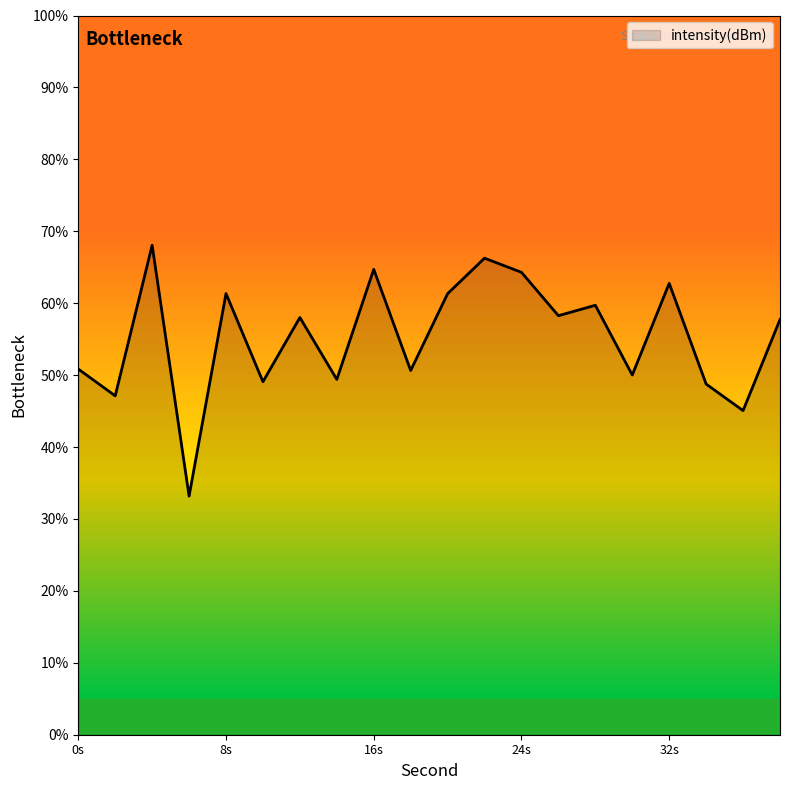

What is the greatest value displayed?

68.1